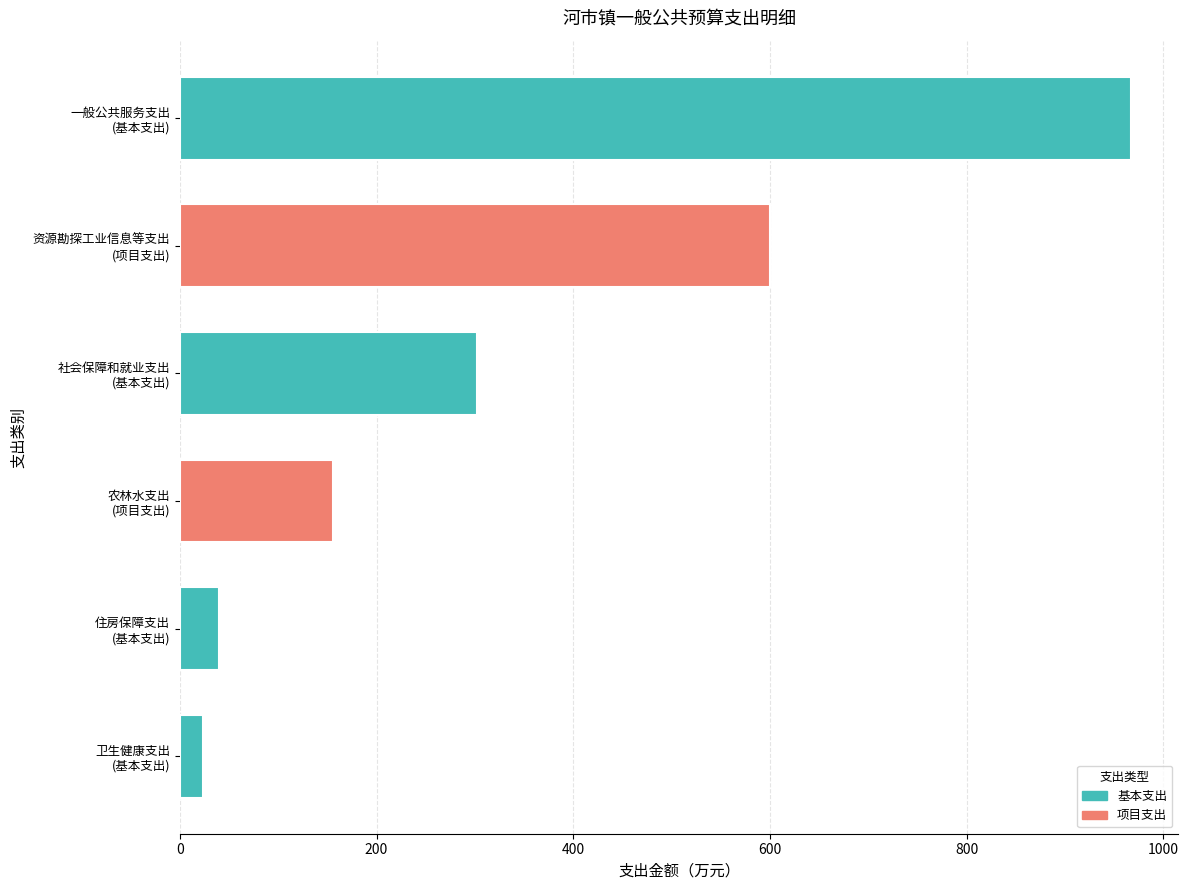

What is the value of the 6th bar from the top?

23.8